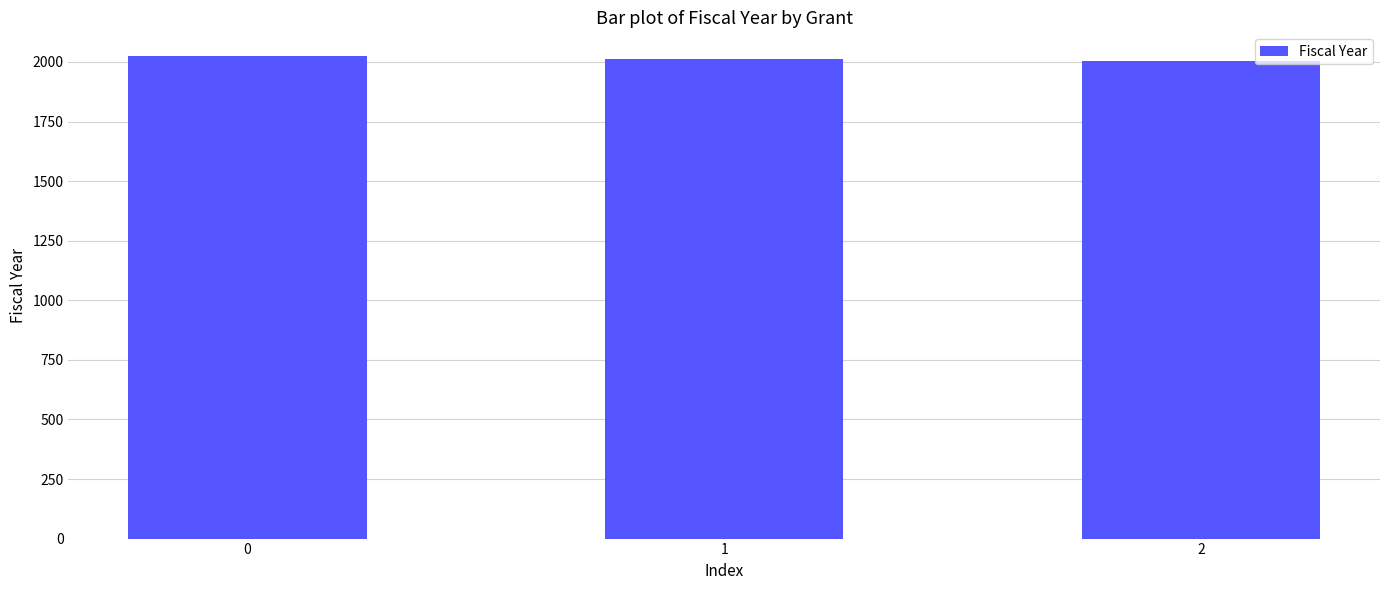

What is the smallest value displayed?

2005